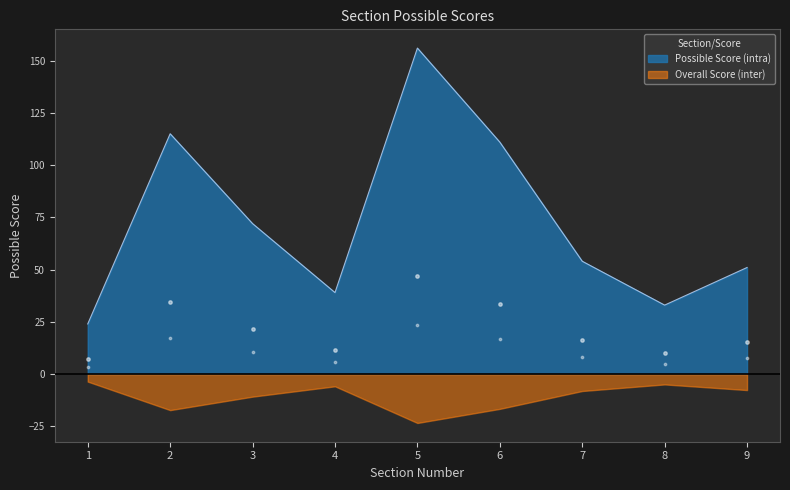

What is the ratio of the value at 5 to the value at 1?

6.5